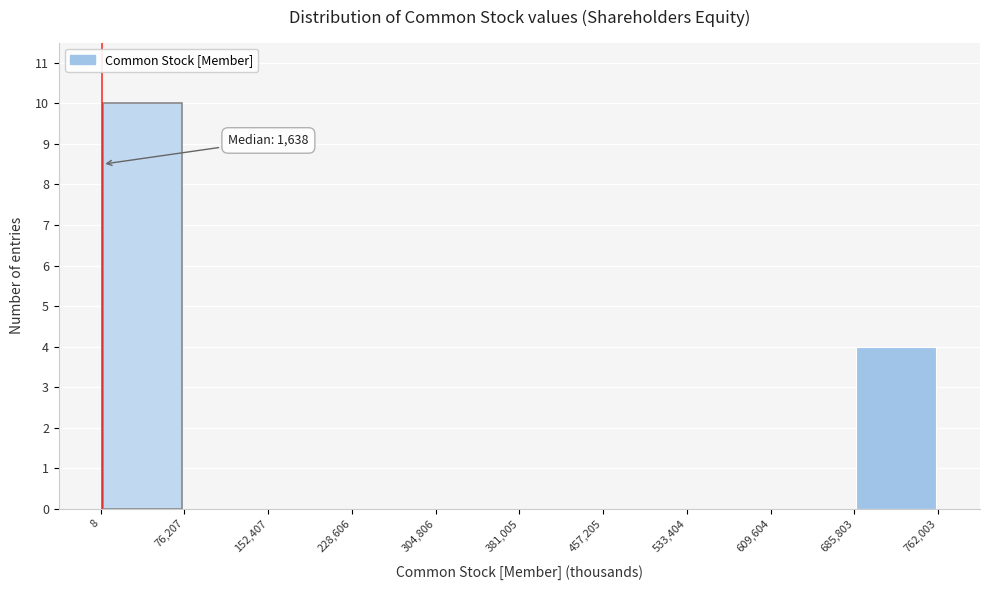

Which range on the x-axis has the tallest bar?

8 to 76,207